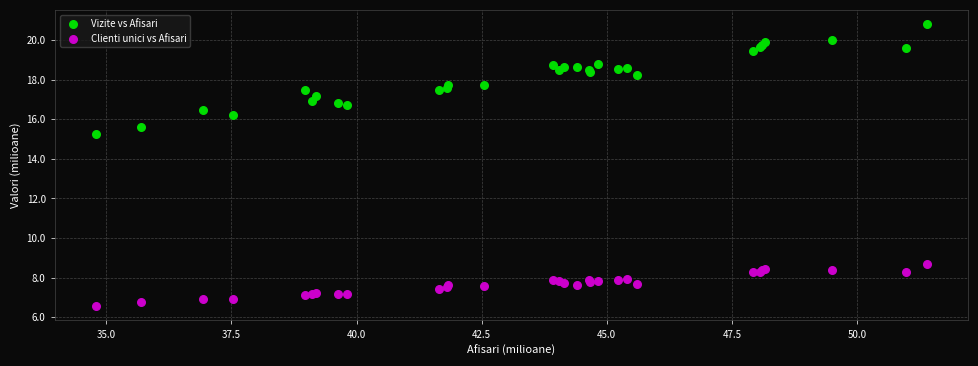

Which series reaches the maximum Y coordinate?

Vizite vs Afisari